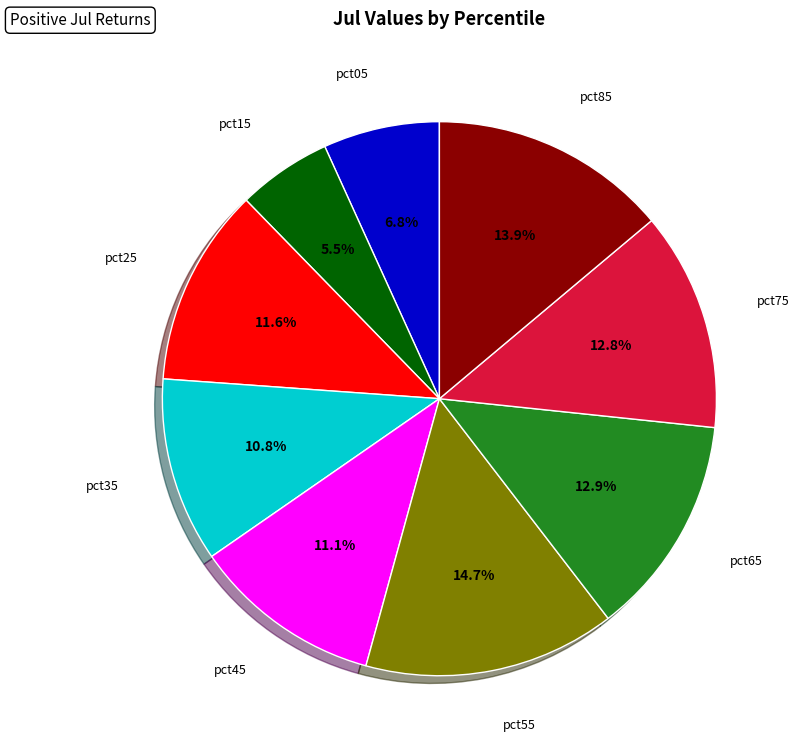

How much of the chart is everything except pct65?

87.1%